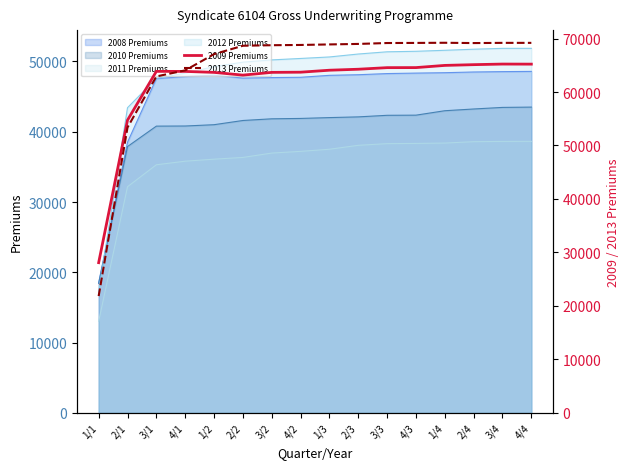

What is the label of the 10th point from the right?

3/2